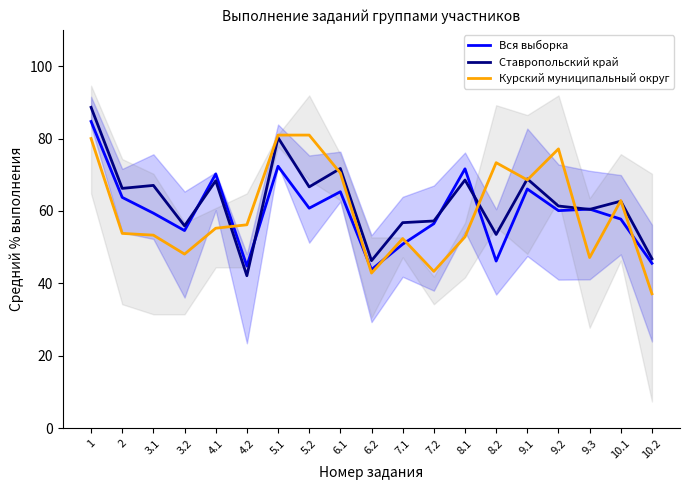

What is the highest value of the Вся выборка series?

84.7